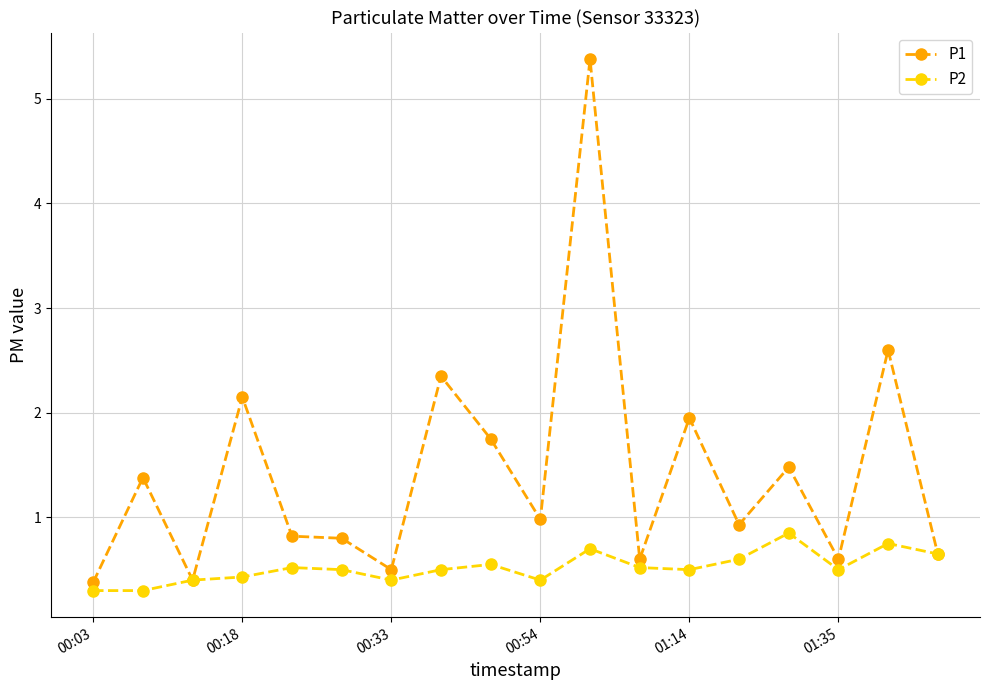

What is the maximum value for P1?

5.4